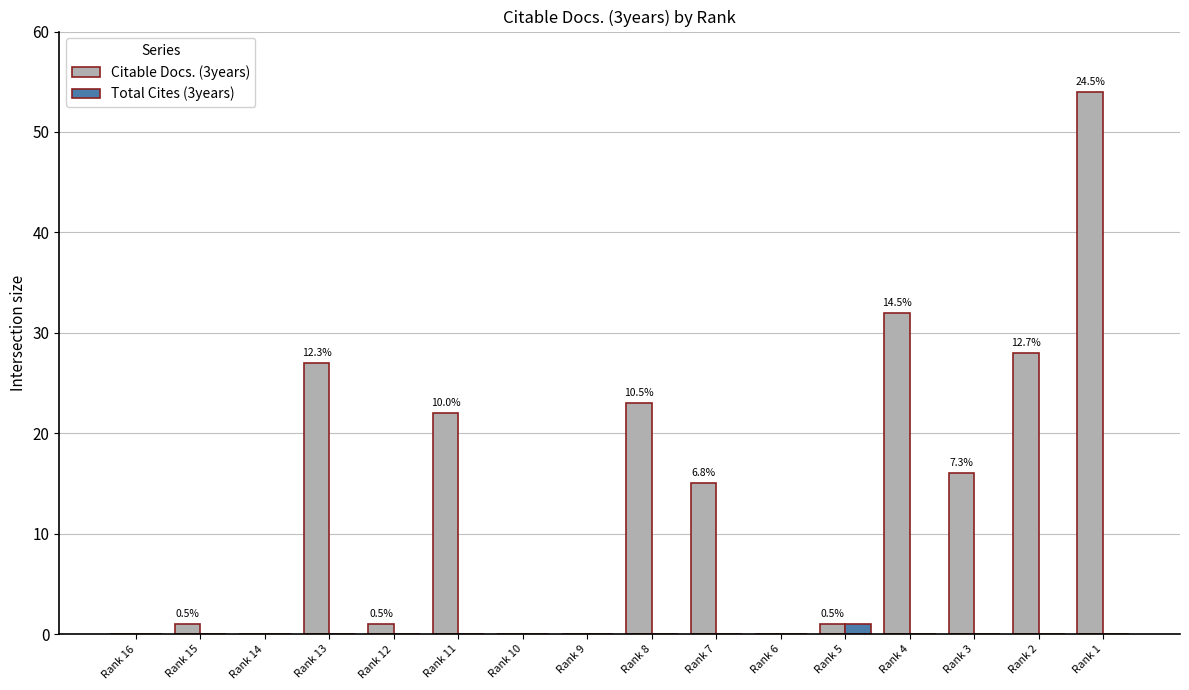

At which label does Citable Docs. (3years) reach its peak?

Rank 1